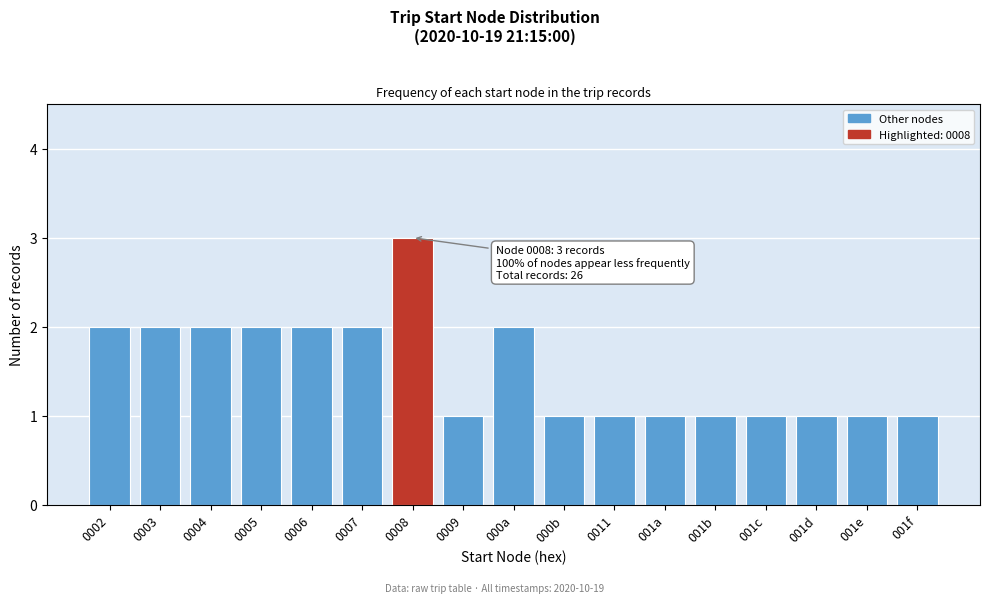

Reading left to right, extract all data points from this chart.

2	2	2	2	2	2	3	1	2	1	1	1	1	1	1	1	1